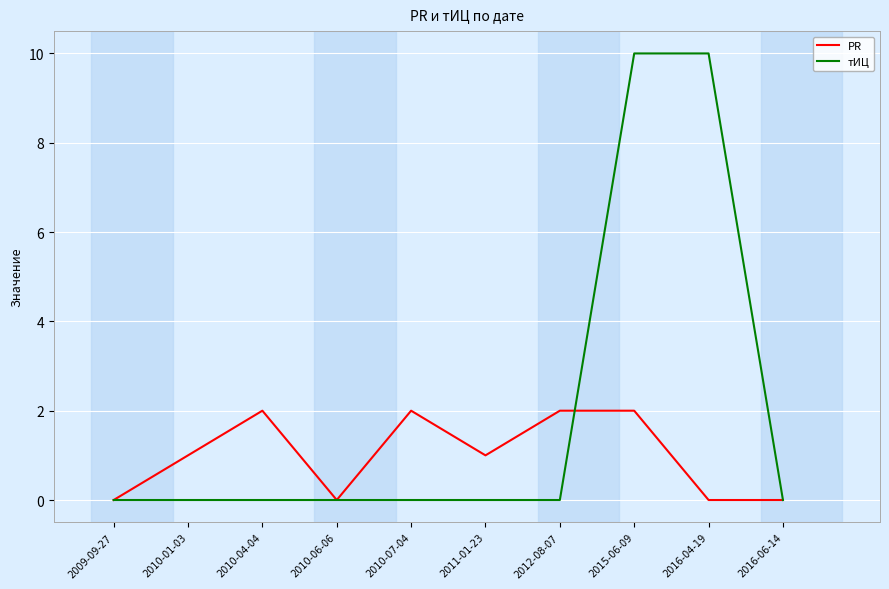

At which category is the sum across all series the highest?

2015-06-09